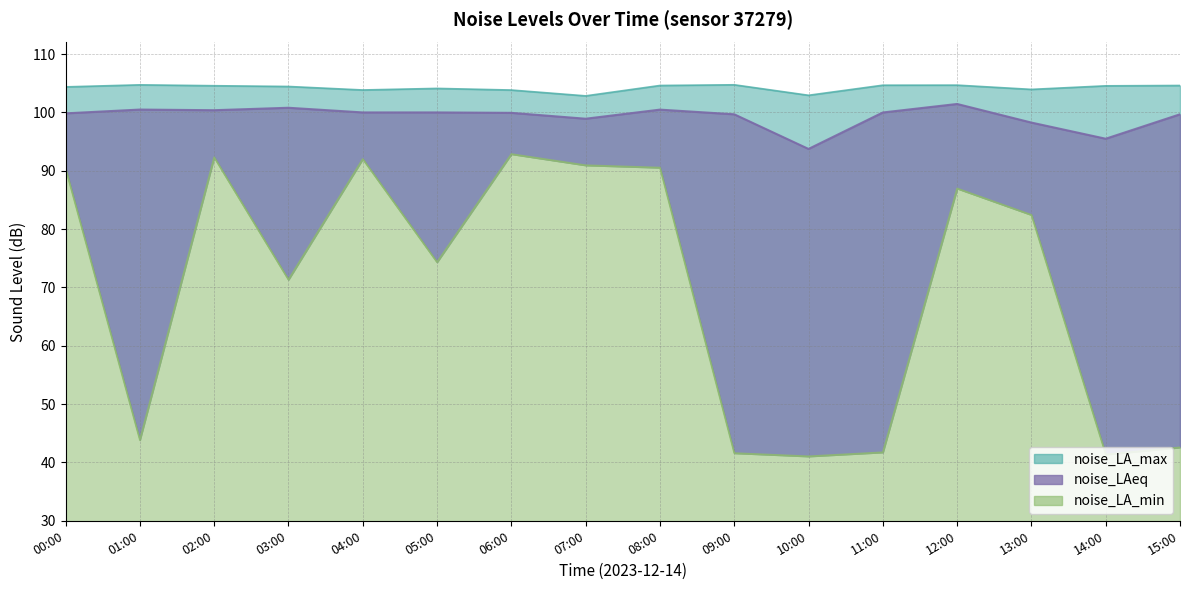

How many interior local peaks does the noise_LA_max series have?

4